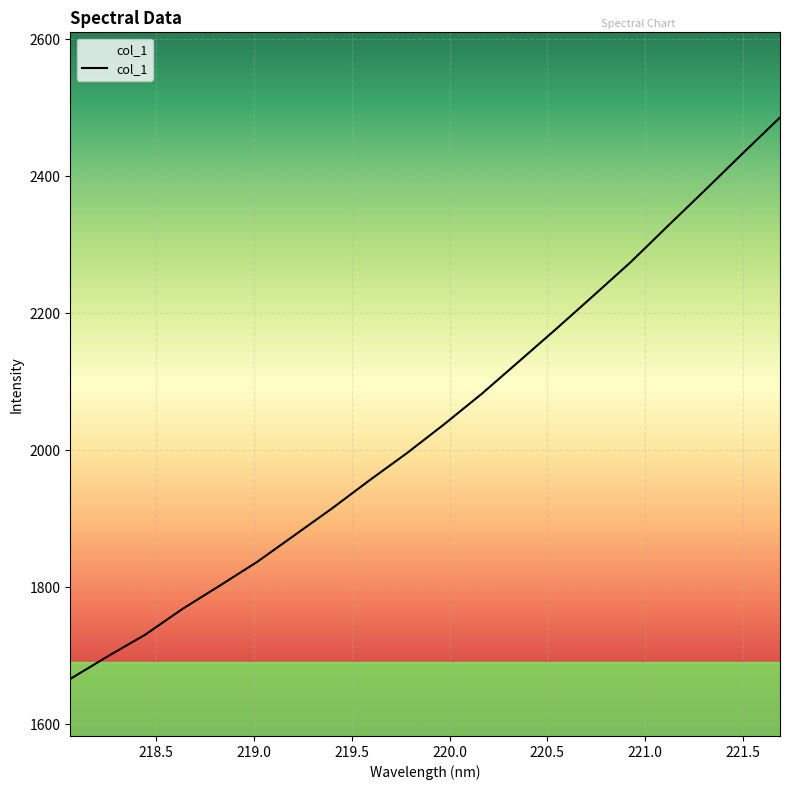

What is the minimum value shown in the chart?

1665.8